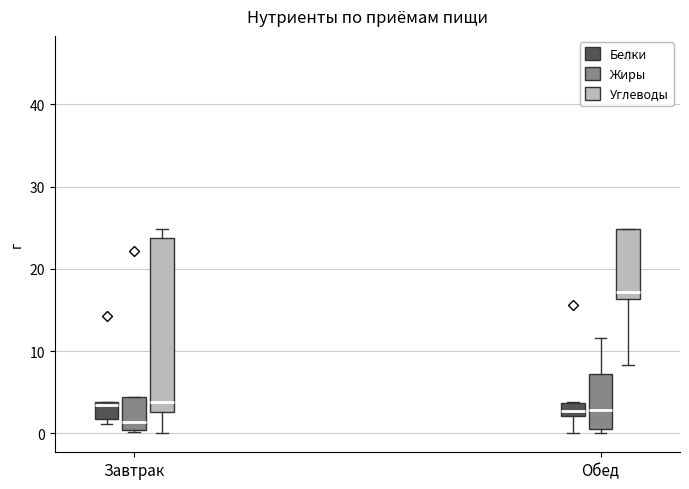

Where does the median line of the box for Завтрак (Углеводы) sit on the y-axis? The values are not printed on the chart, so give them approximately, as read against the axis.

4